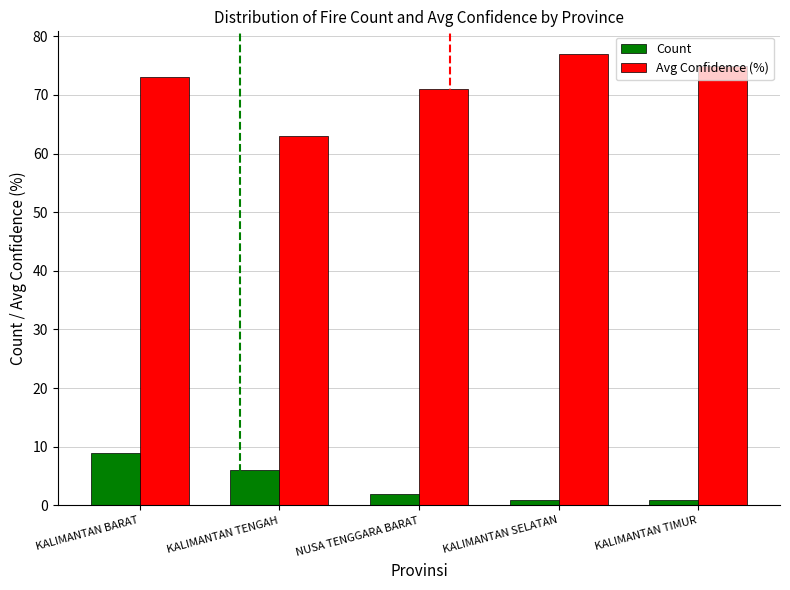

What position from the left is KALIMANTAN TENGAH?

2